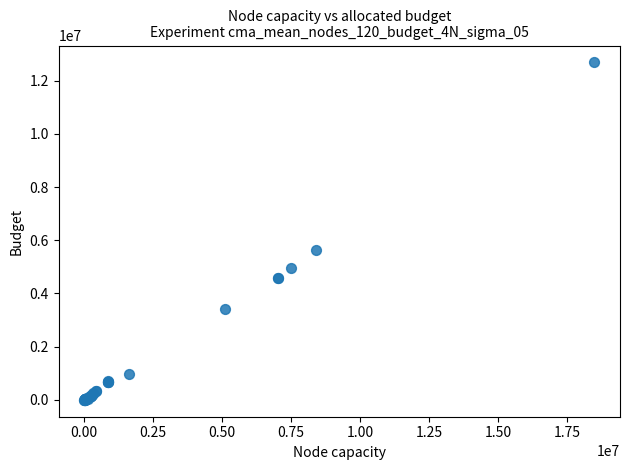

What Y value in the scatter plot is closest to 6342857?

5646537.2